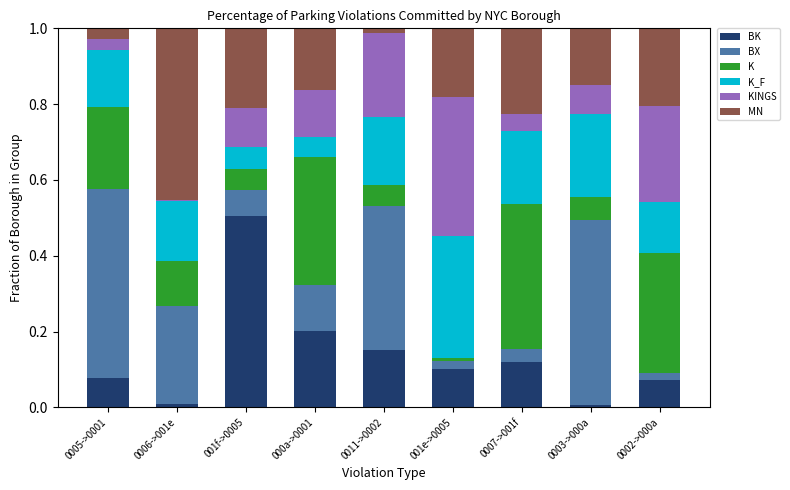

Which series has the largest range (max minus min)?

BK